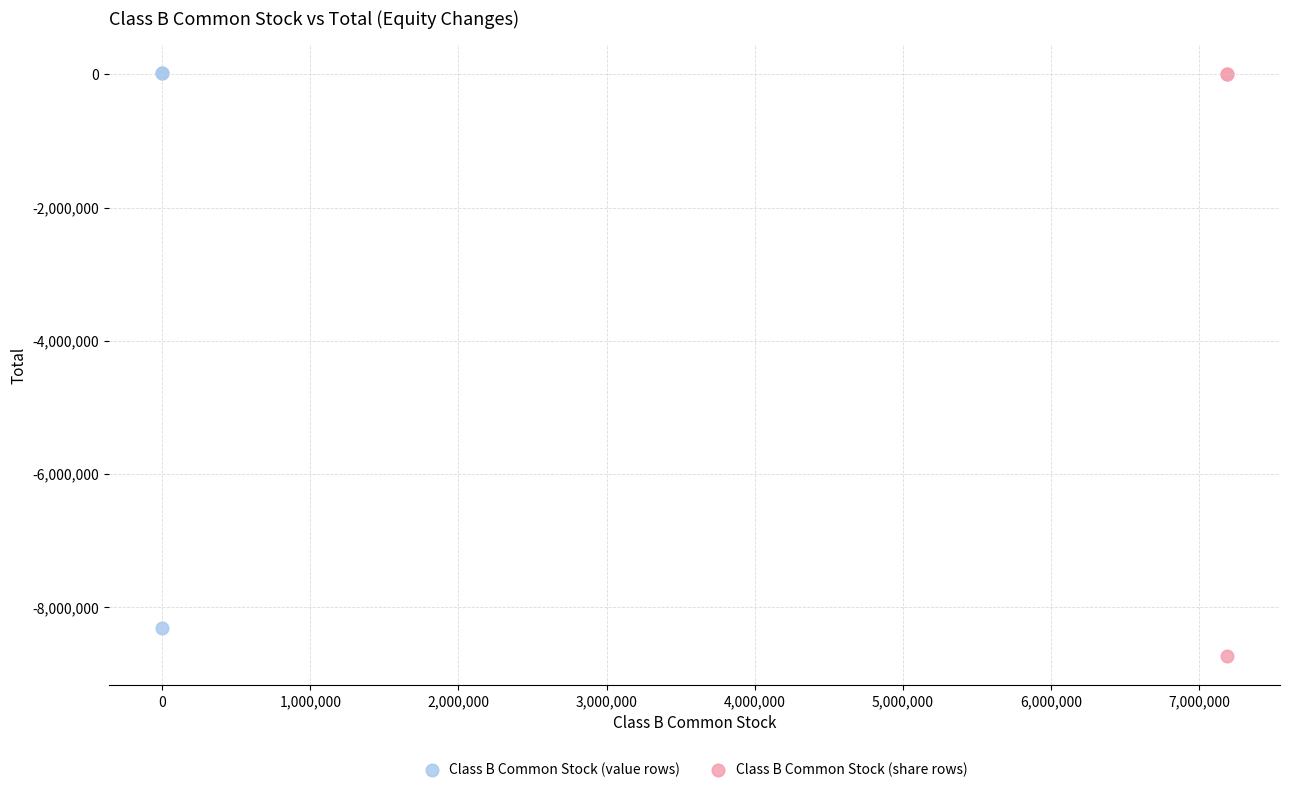

Which series contains the lowest Y value?

Class B Common Stock (share rows)